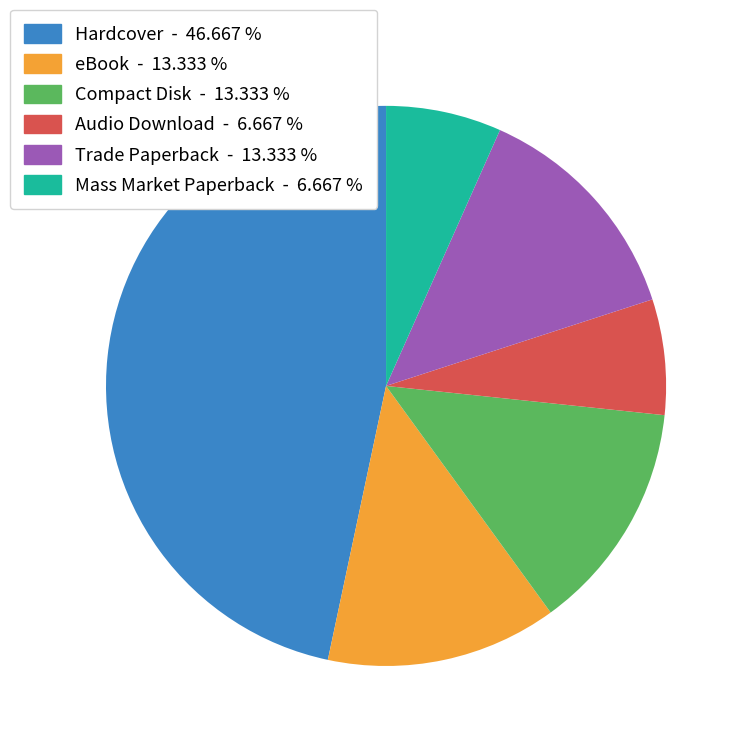

What is the largest slice in the pie chart?

Hardcover